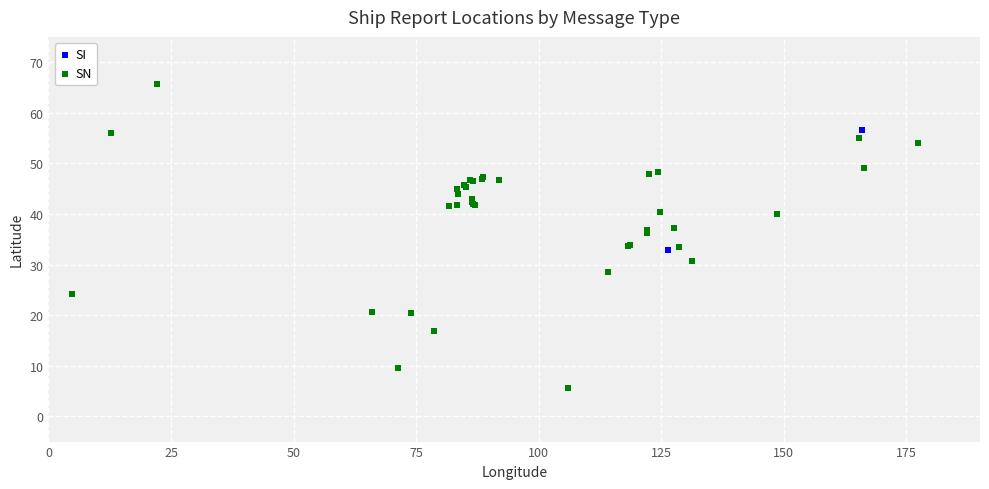

What are all the series names shown in the legend?

SI, SN